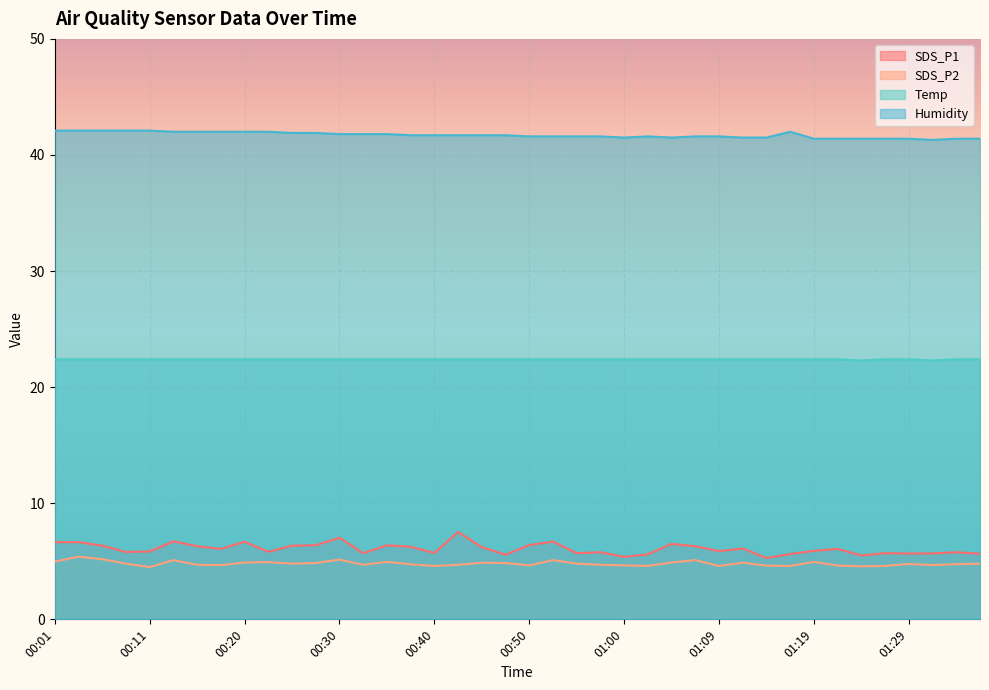

True or false: SDS_P2 has more than 2 points higher than both neighbors.

True